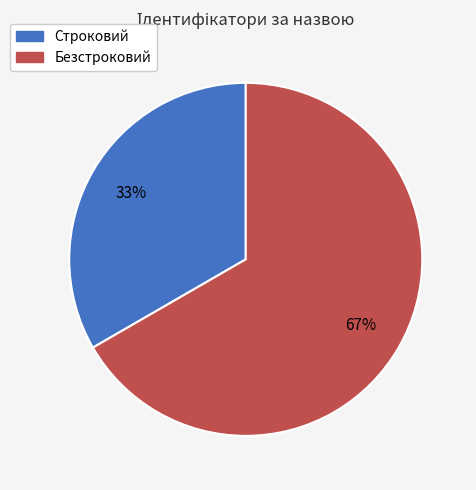

Rank the categories by value from lowest to highest.

Строковий, Безстроковий